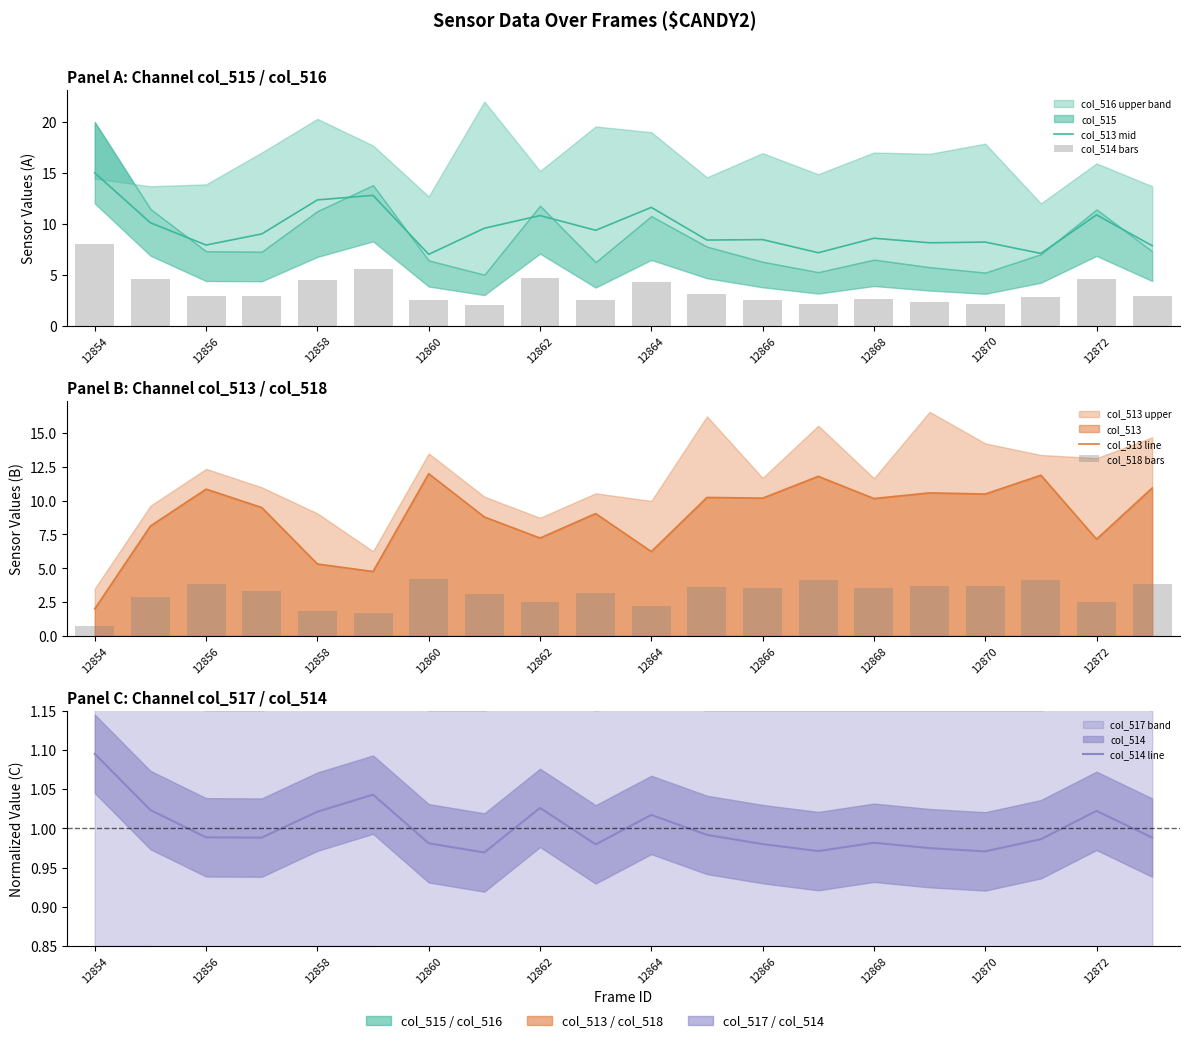

Which series has the largest range (max minus min)?

col_513 line